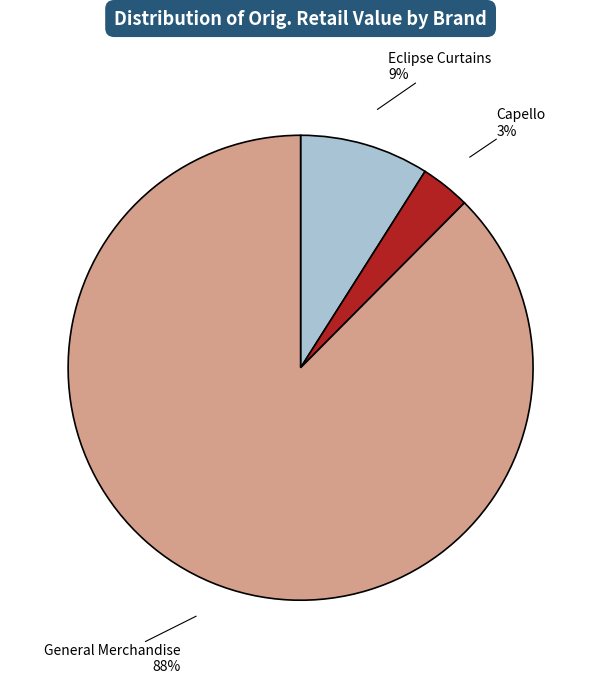

Does General Merchandise represent more than half of the total?

Yes